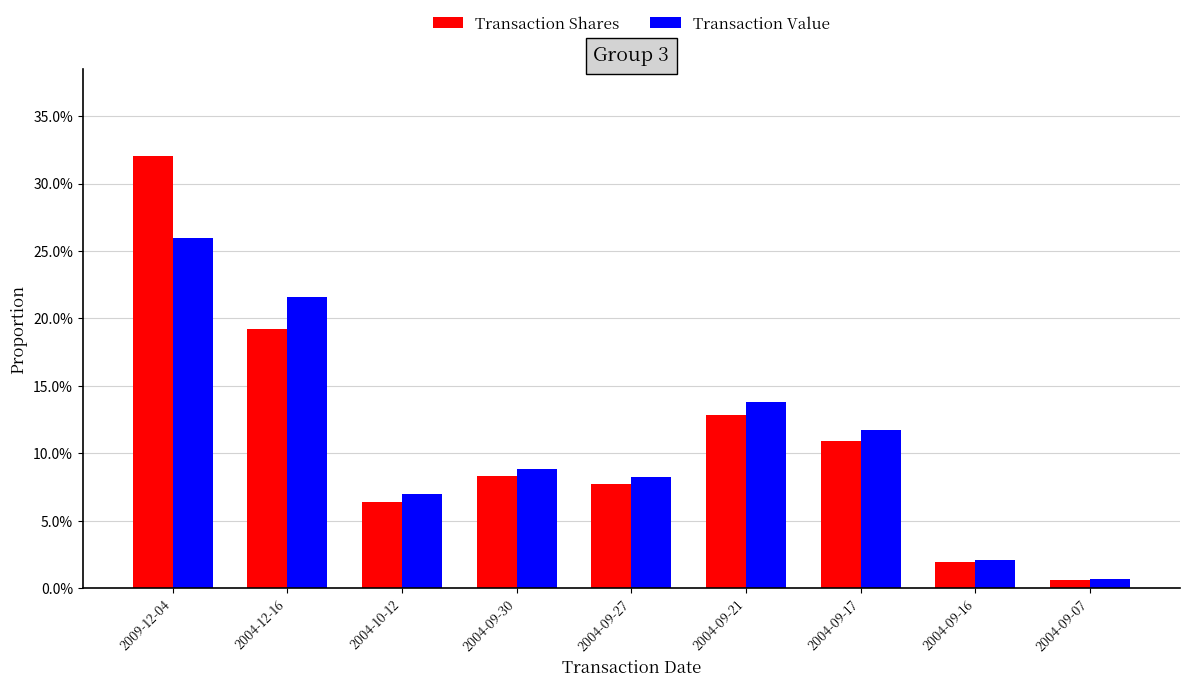

Is the value of Transaction Value at 2004-09-07 greater than the value of Transaction Shares at 2004-12-16?

No